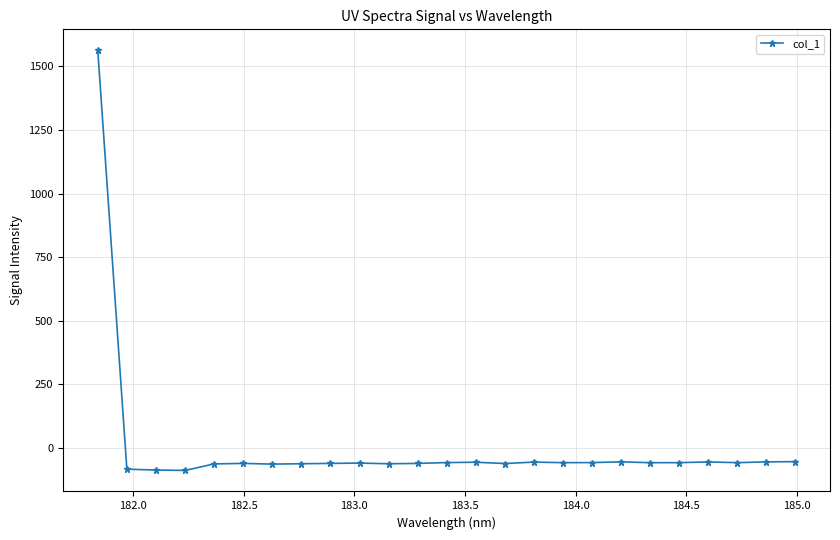

What is the minimum value shown in the chart?

-88.0